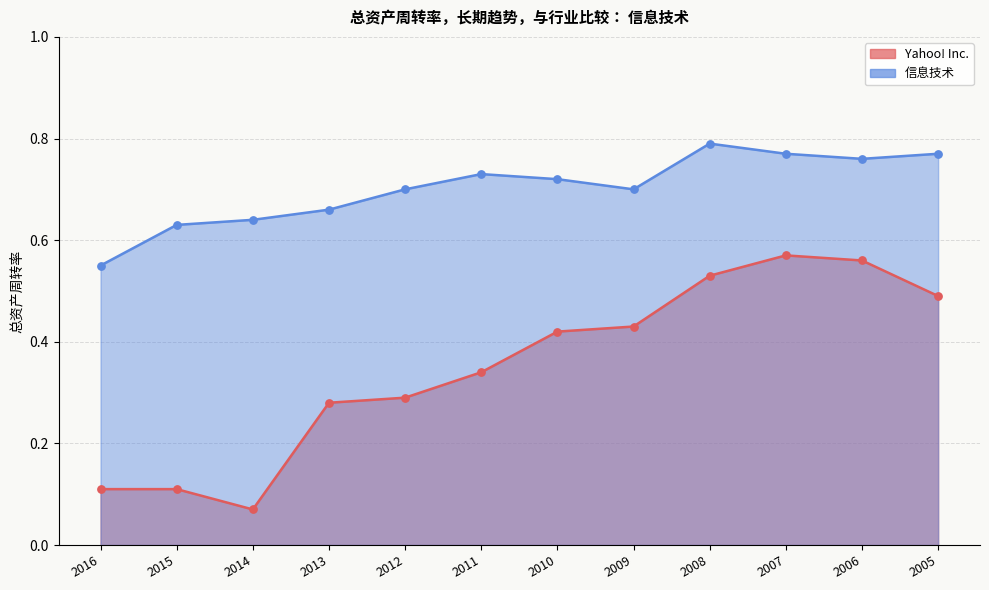

What are all the series names shown in the legend?

Yahoo! Inc., 信息技术